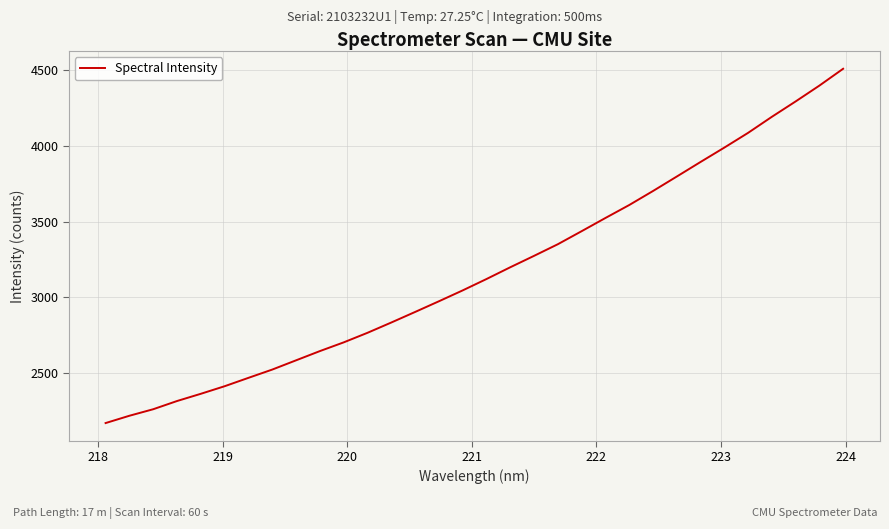

What is the smallest value displayed?

2171.5